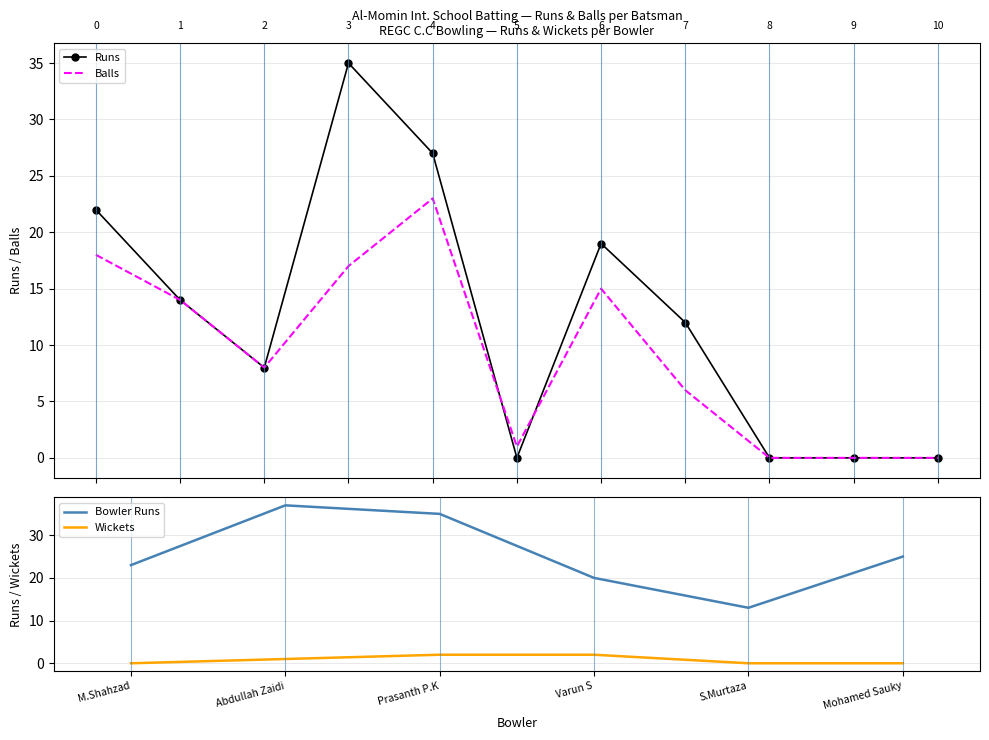

What is the sum of all Al-Momin Runs values?

137